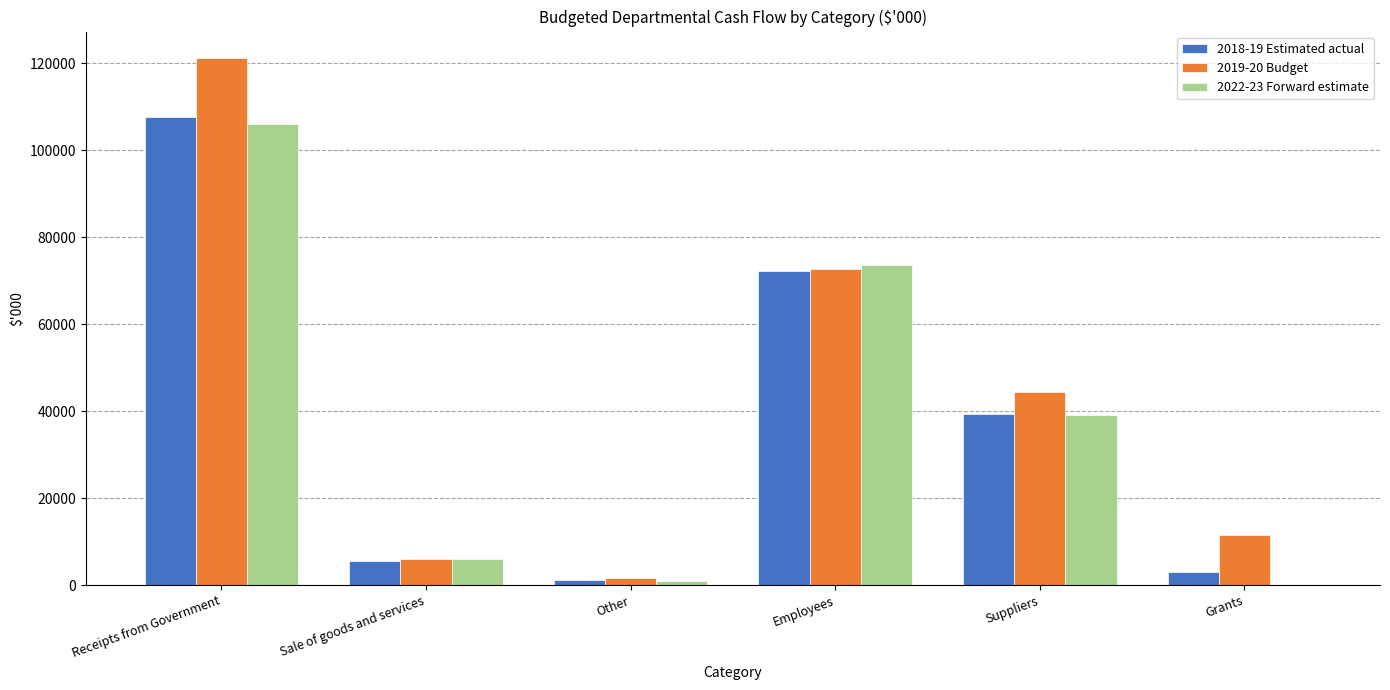

Reading left to right, what are all the values shown in this chart?

2018-19 Estimated actual: Receipts from Government=107763	Sale of goods and services=5660	Other=1250	Employees=72360	Suppliers=39401	Grants=2912
2019-20 Budget: Receipts from Government=121275	Sale of goods and services=5895	Other=1524	Employees=72787	Suppliers=44403	Grants=11504
2022-23 Forward estimate: Receipts from Government=105984	Sale of goods and services=5959	Other=904	Employees=73724	Suppliers=39123	Grants=0